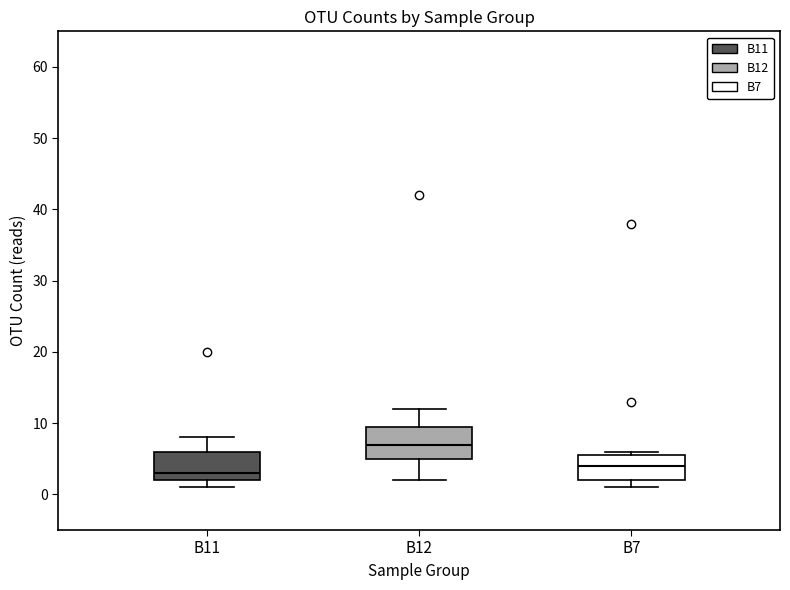

Reading left to right, read every box against the y-axis: the position of its median line, the range the box covers, and the ends of its whiskers. The values are not printed on the chart, so give them approximately, as read against the axis.

B11: median 3, box 2 to 6, whiskers 1 to 8
B12: median 7, box 5 to 10, whiskers 2 to 12
B7: median 4, box 2 to 6, whiskers 1 to 6 (just above the box's upper edge)